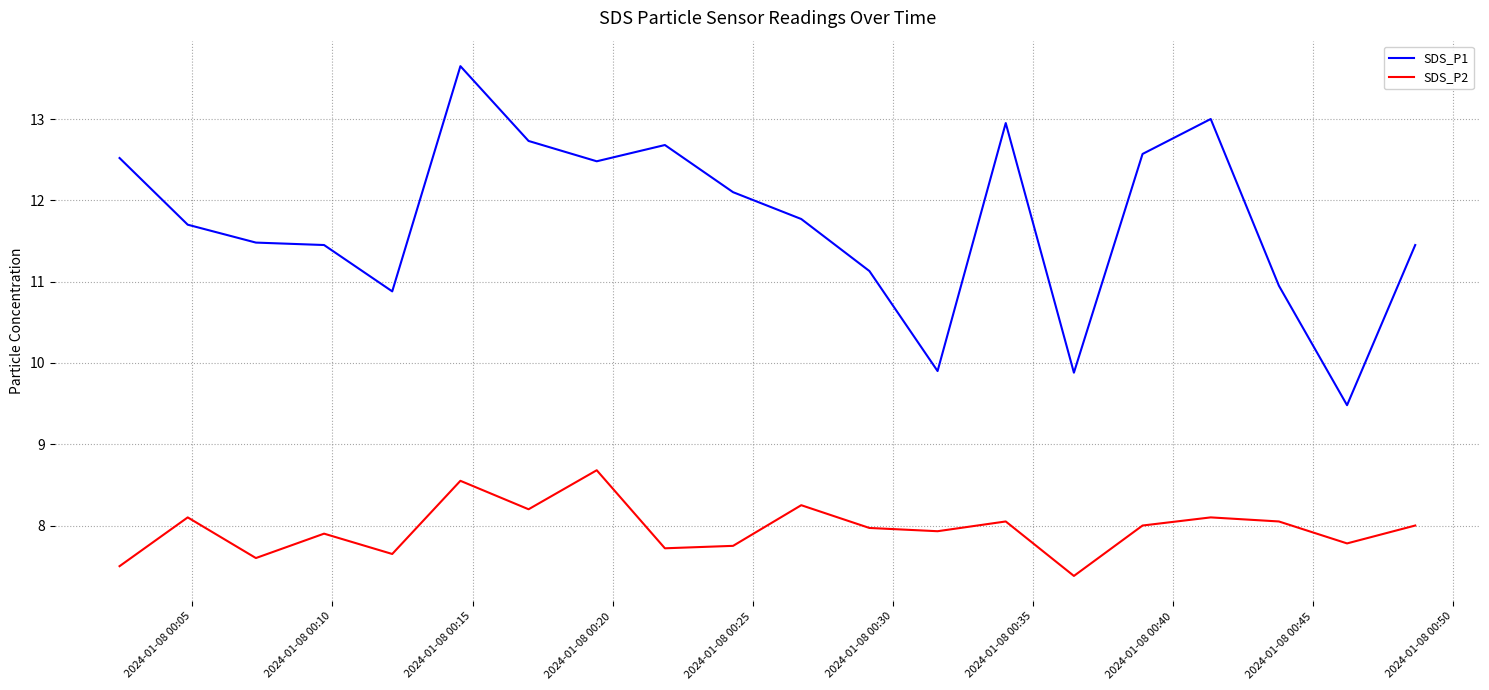

True or false: SDS_P1 and SDS_P2 intersect in this chart.

False